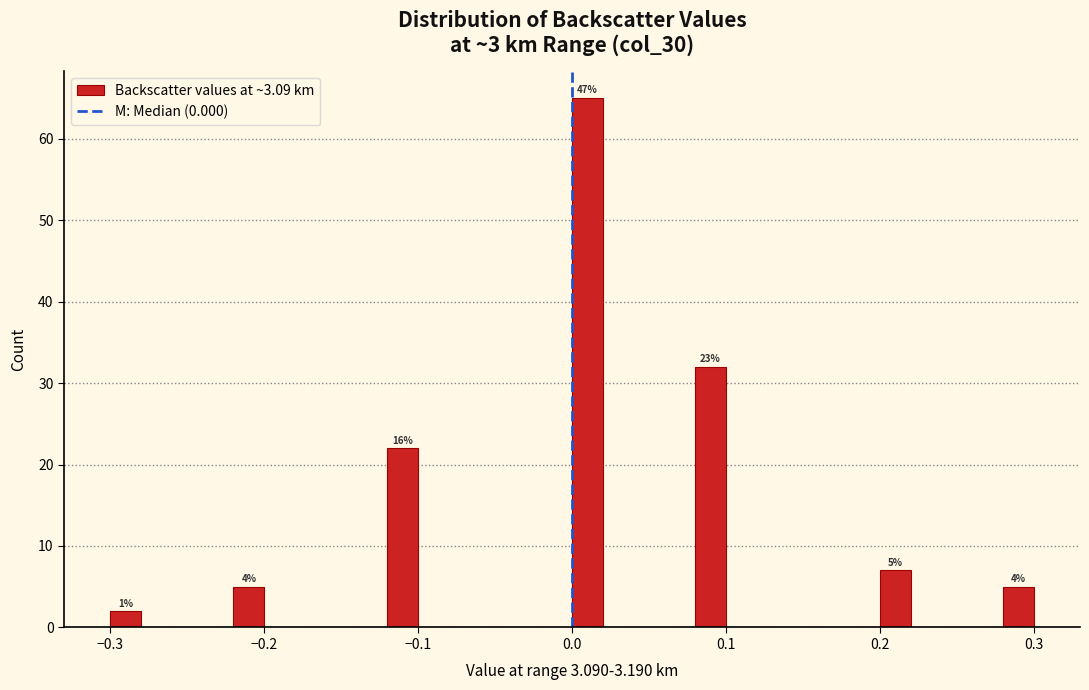

Around what value on the x-axis is the tallest bar? Give the approximate position of its centre, as read against the axis.

0.01